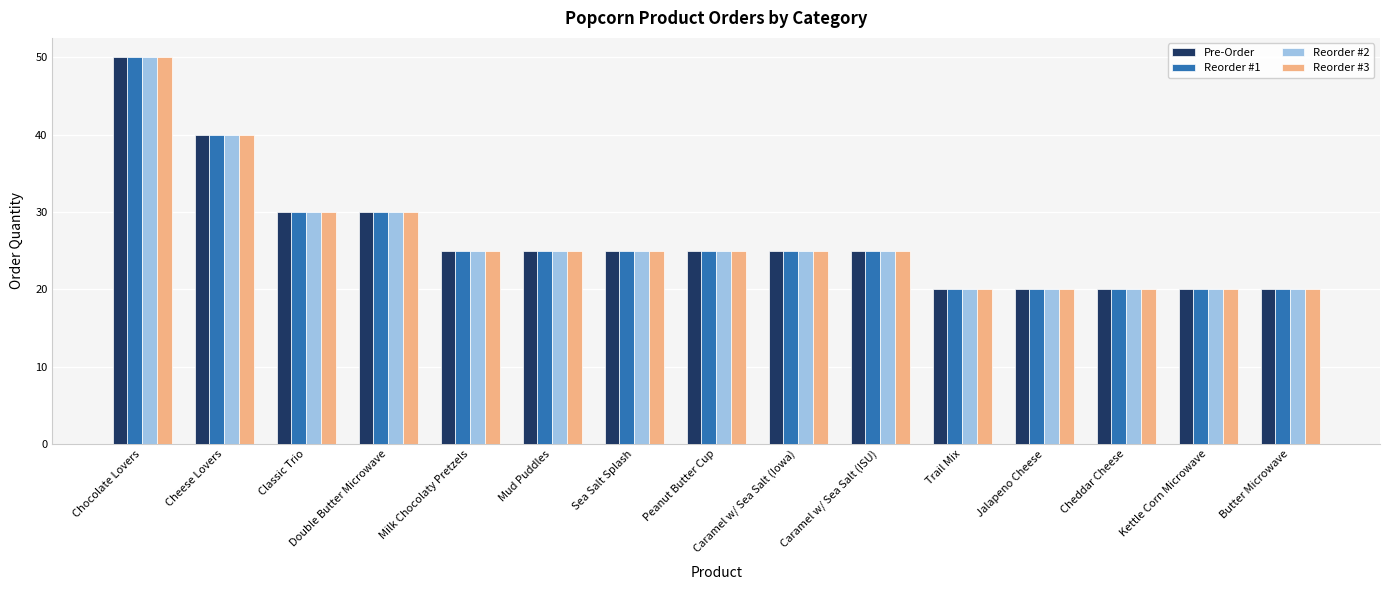

What is the sum of all Reorder #2 values?

400